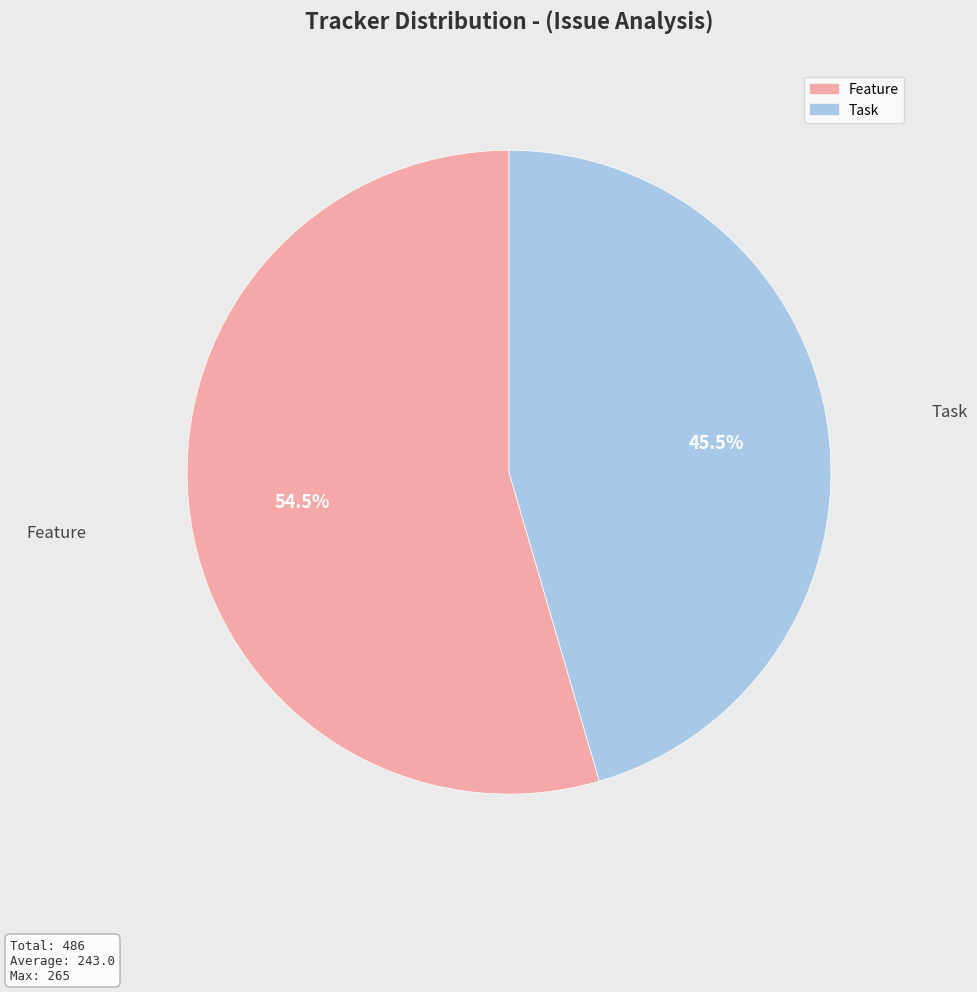

How many slices are in this pie chart?

2